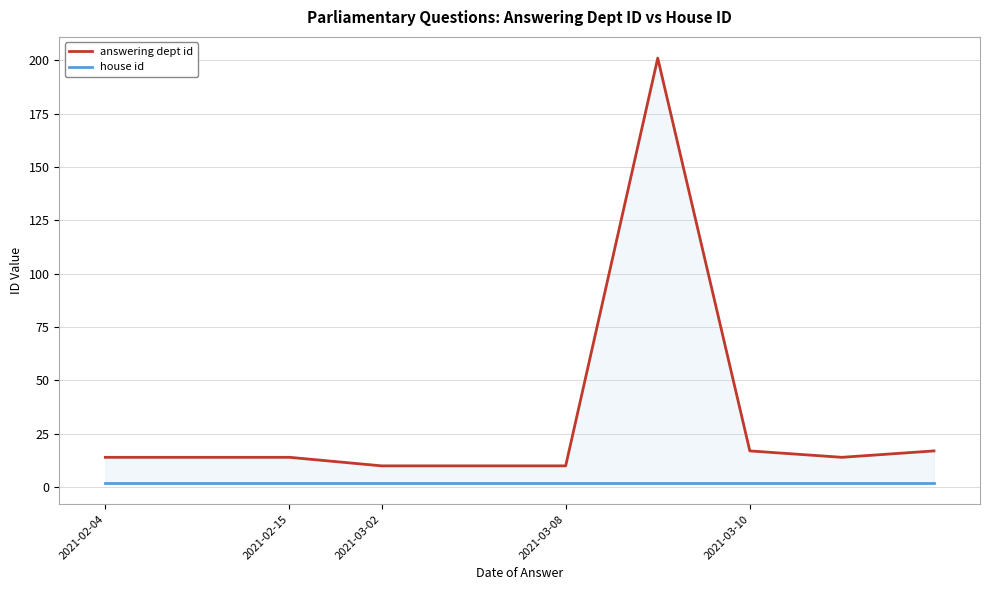

The value of answering dept id at 2021-02-15 is 14. True or false?

True